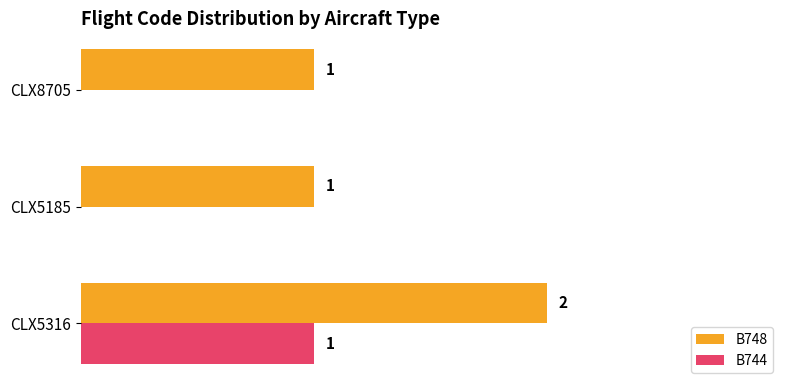

At which category is the sum across all series the highest?

CLX5316